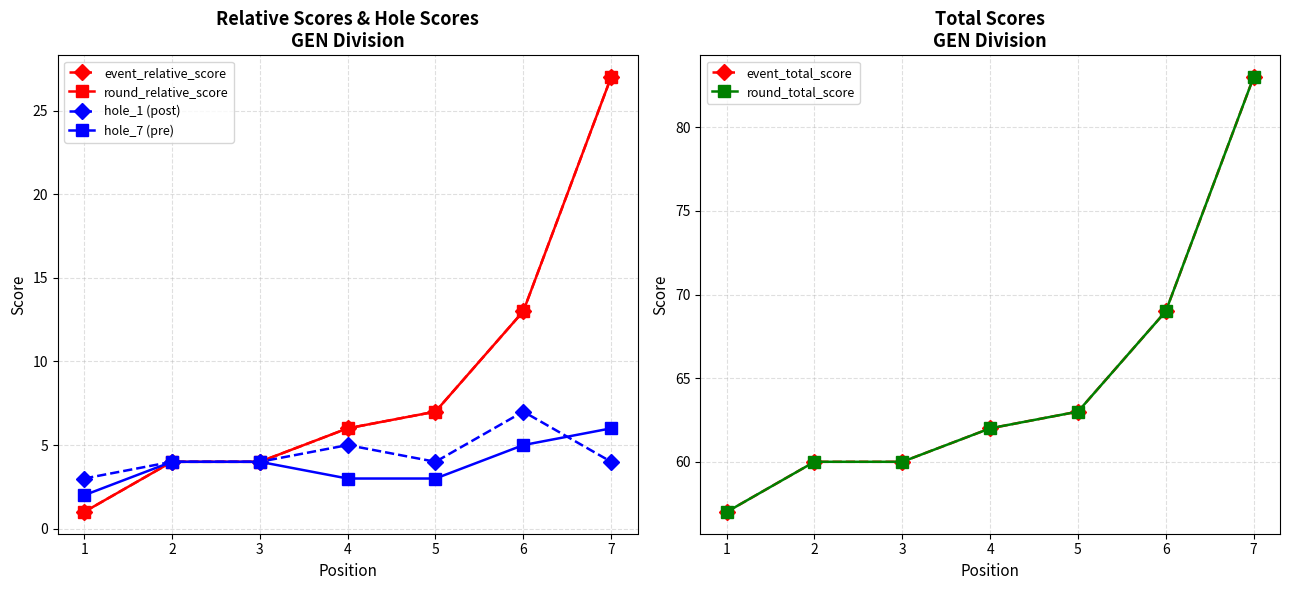

At which label is hole_1 (post) closest to 5?

4